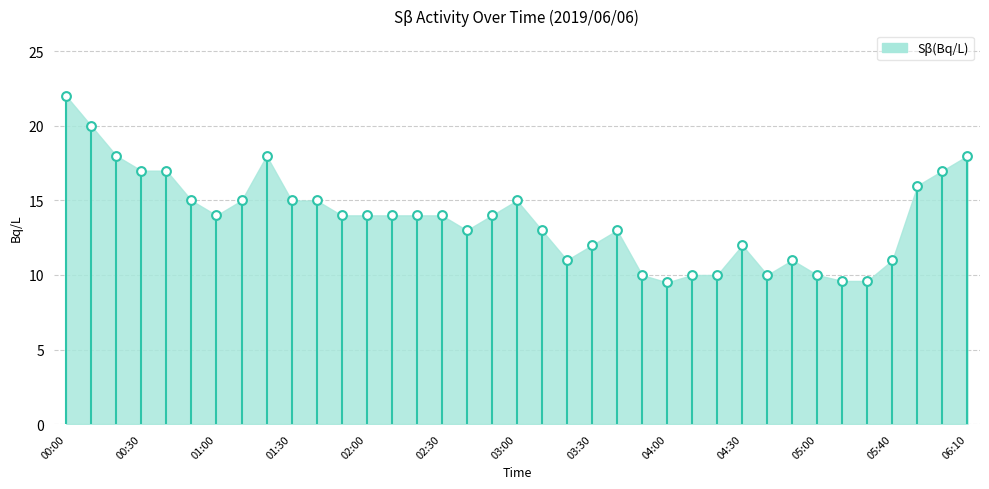

What is the range of Y values (max minus min)?

12.5